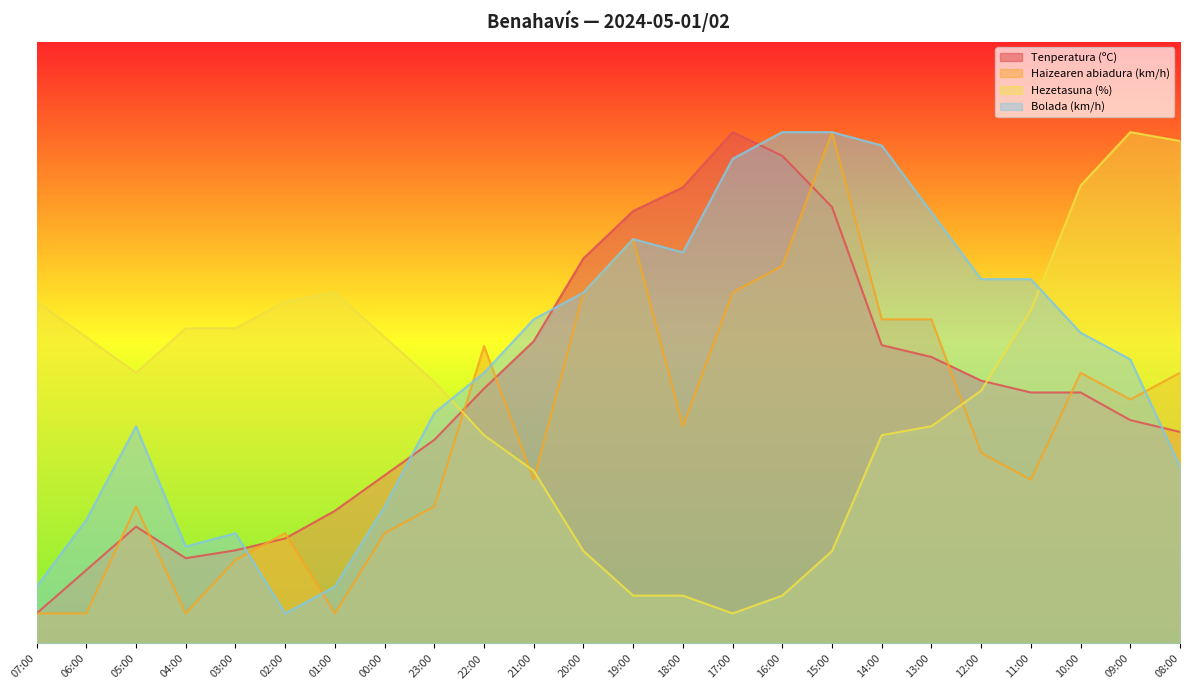

How many values in the Tenperatura (ºC) series are below 41?

11